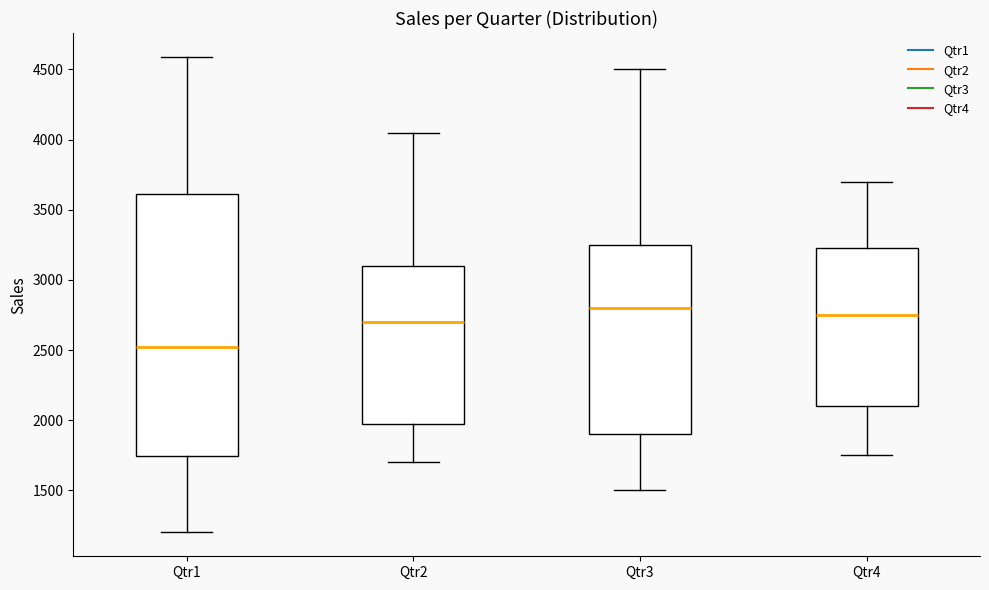

Where does the median line of the box for Qtr4 sit on the y-axis? The values are not printed on the chart, so give them approximately, as read against the axis.

2750